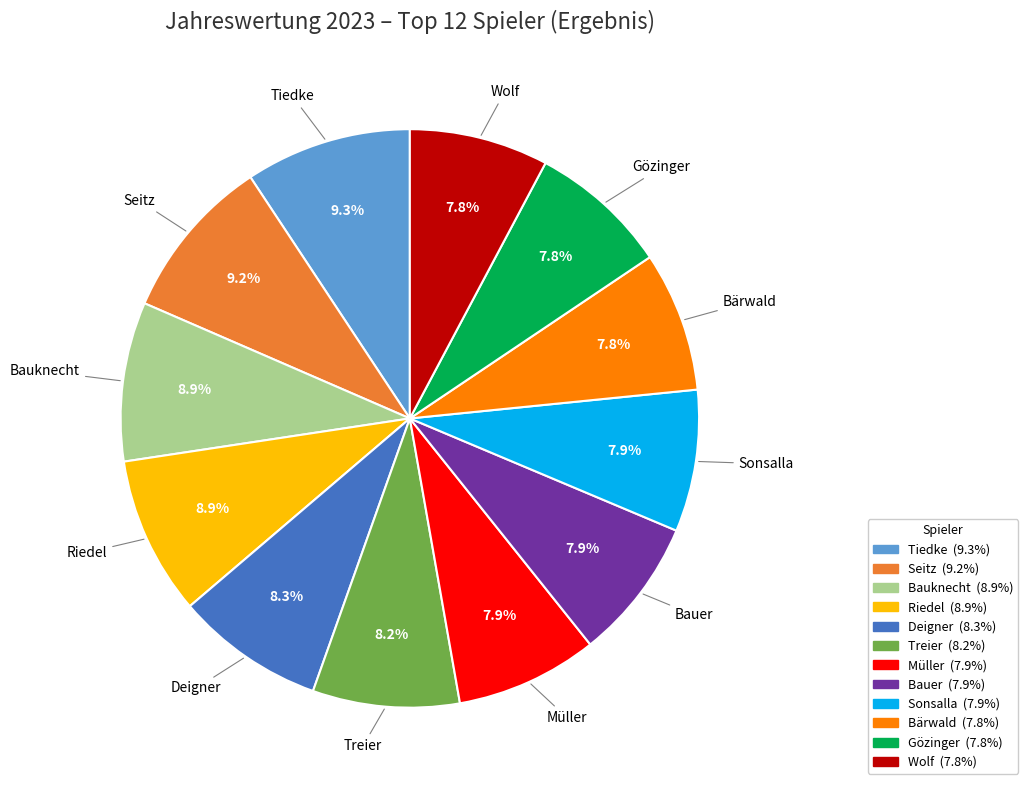

Which has a higher value, Deigner or Tiedke?

Tiedke